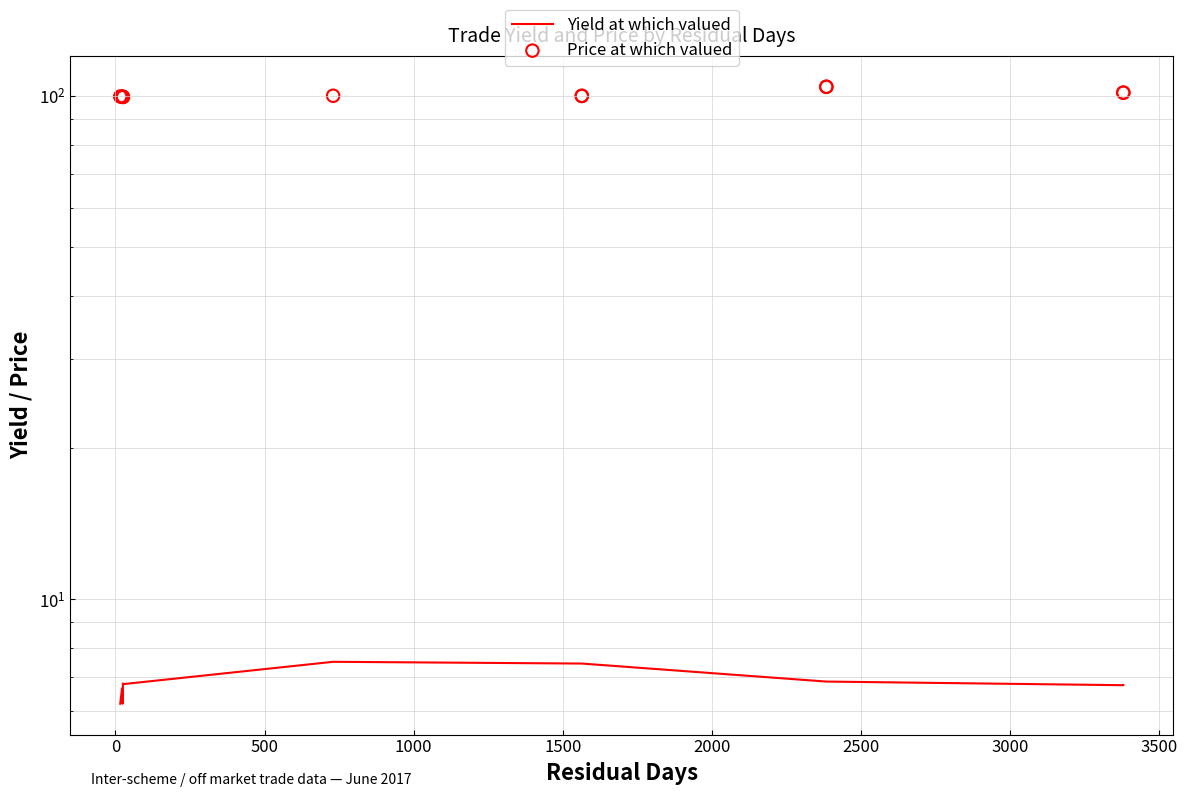

What are all the series names shown in the legend?

Yield at which valued, Price at which valued